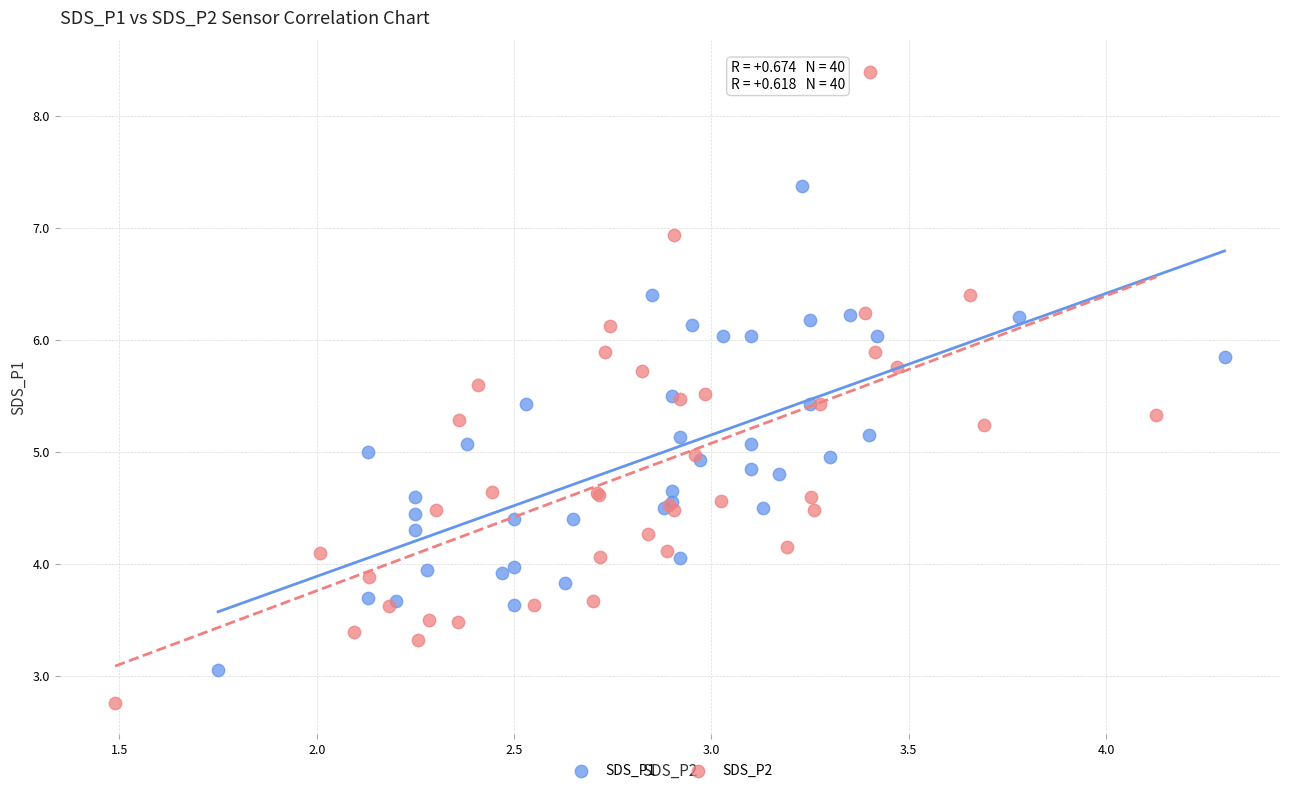

Which series reaches the maximum Y coordinate?

SDS_P2